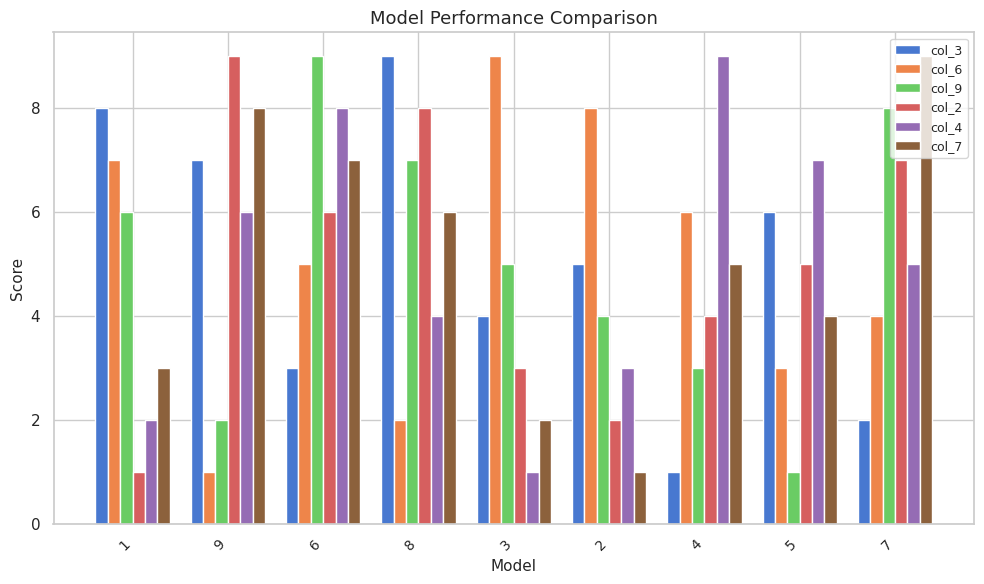

How many data points does each series have?

9